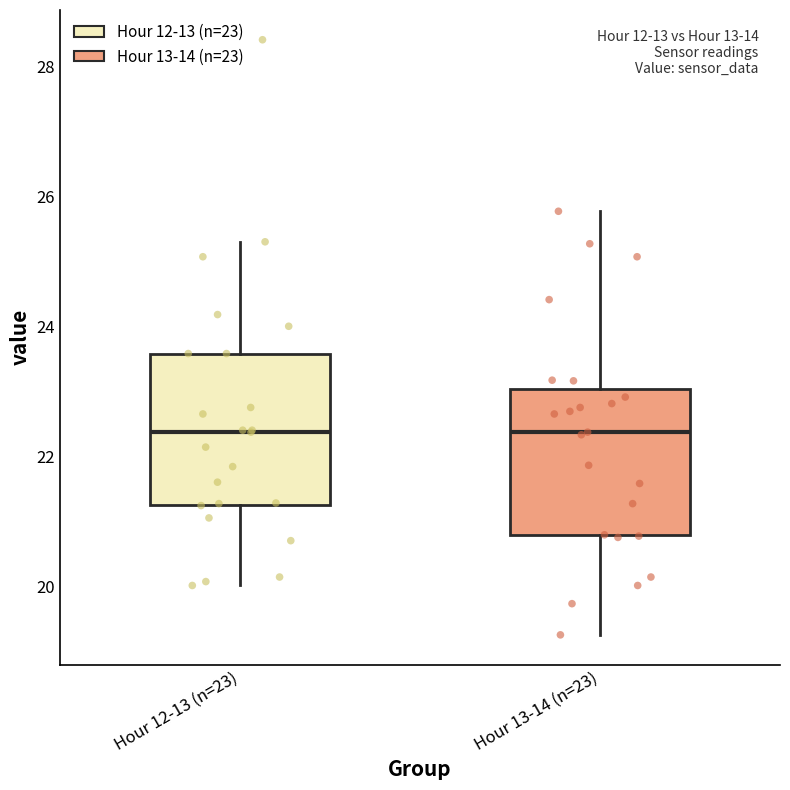

Where does the median line of the box for Hour 13-14 (n=23) sit on the y-axis? The values are not printed on the chart, so give them approximately, as read against the axis.

22.4